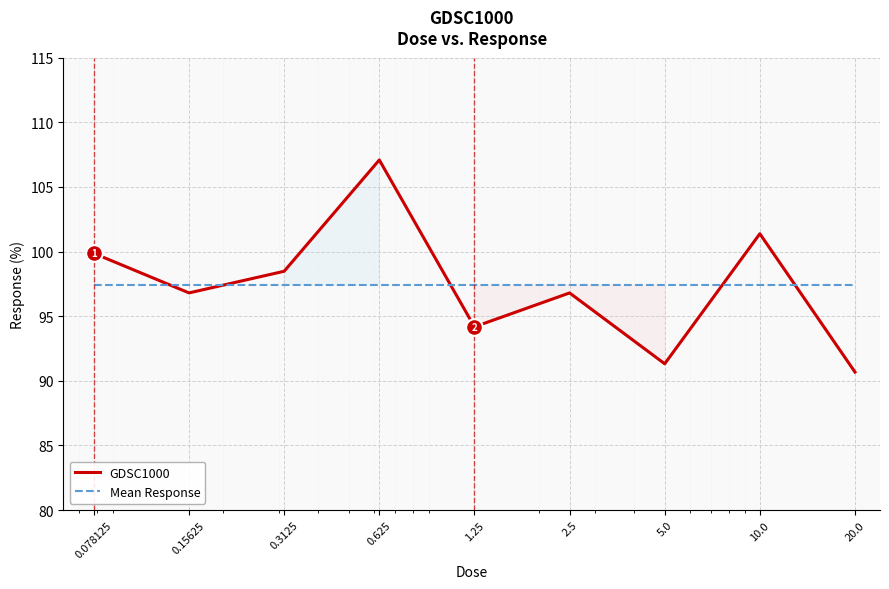

Is the value of Mean Response at 1.25 greater than the value of GDSC1000 at 5.0?

Yes